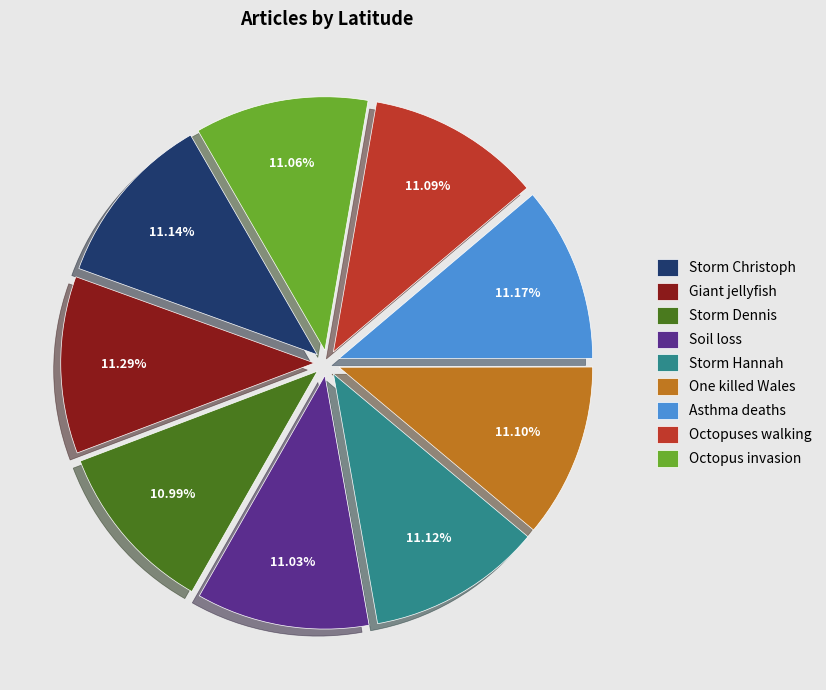

What percentage is NOT represented by Storm Hannah?

88.9%